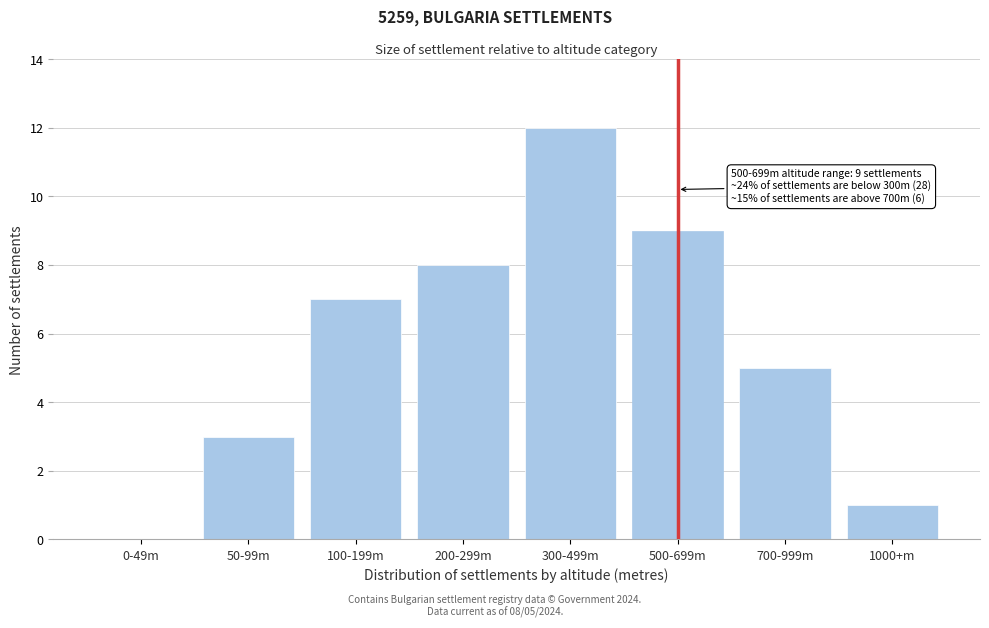

Reading left to right, list all the values displayed in this chart.

0-49m=0	50-99m=3	100-199m=7	200-299m=8	300-499m=12	500-699m=9	700-999m=5	1000+m=1